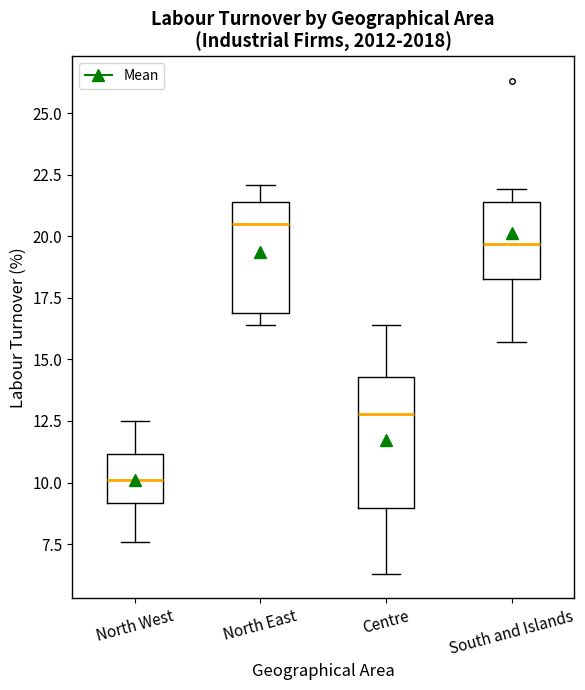

Where does the lower whisker of the box for South and Islands end on the y-axis? The values are not printed on the chart, so give them approximately, as read against the axis.

15.5